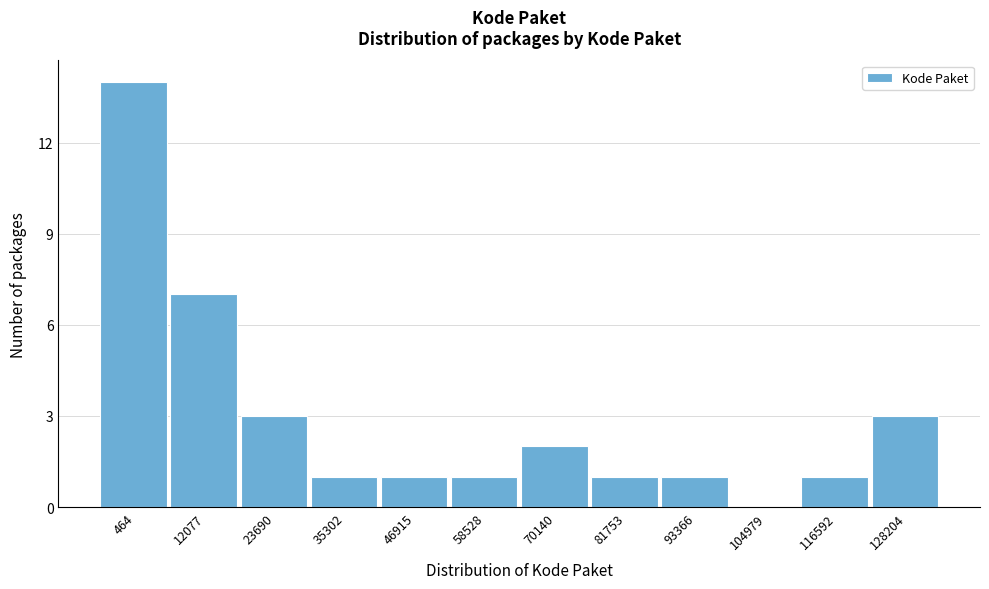

Reading left to right, list all the values displayed in this chart.

464=14	12077=7	23690=3	35302=1	46915=1	58528=1	70140=2	81753=1	93366=1	104979=0	116592=1	128204=3